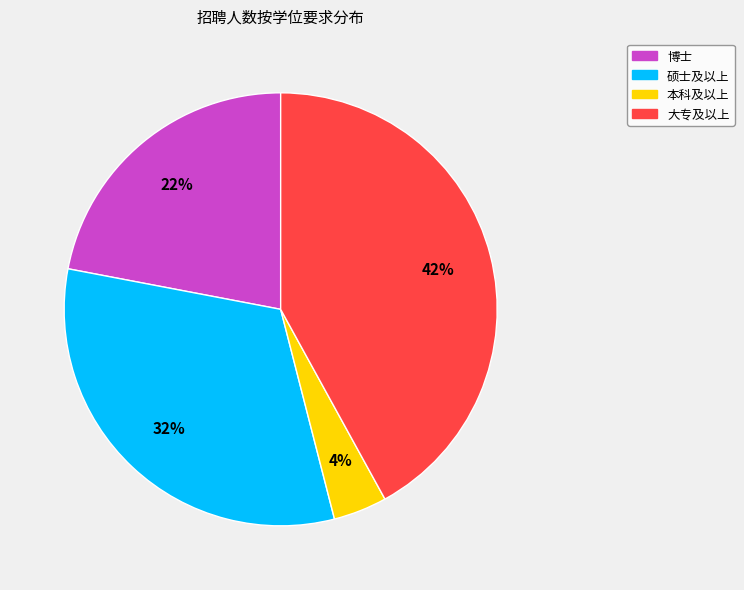

Is there any slice that represents more than half of the pie?

No